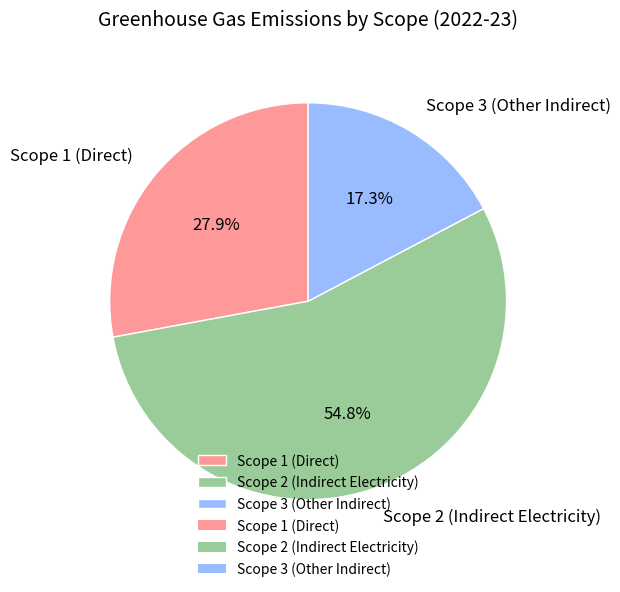

True or false: Scope 2 (Indirect Electricity) accounts for 55% of the total.

True